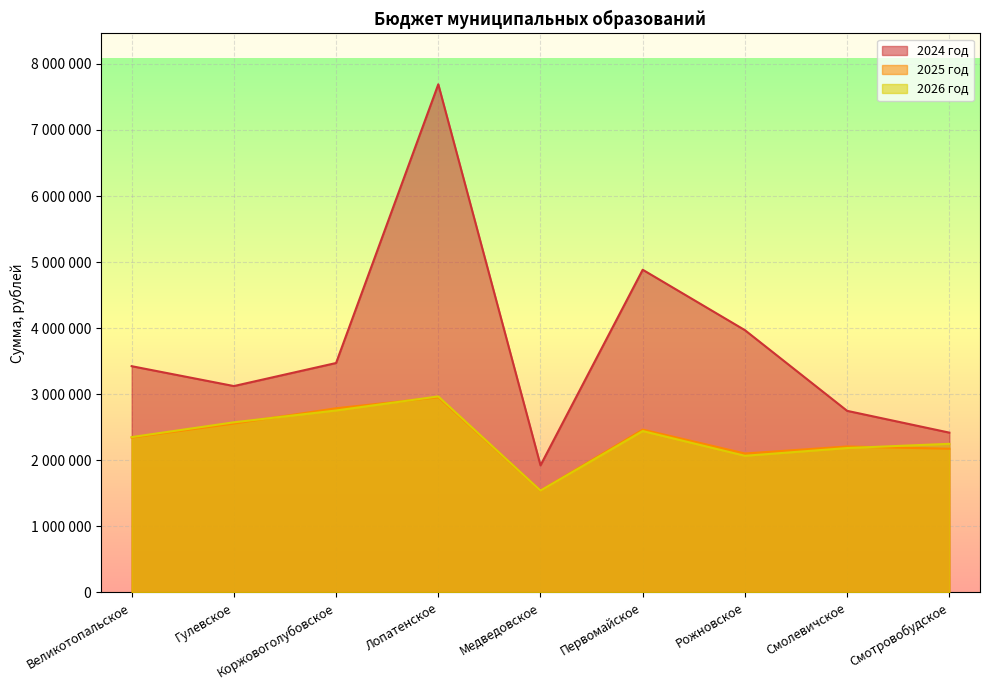

What is the maximum value for 2025 год?

2952720.0